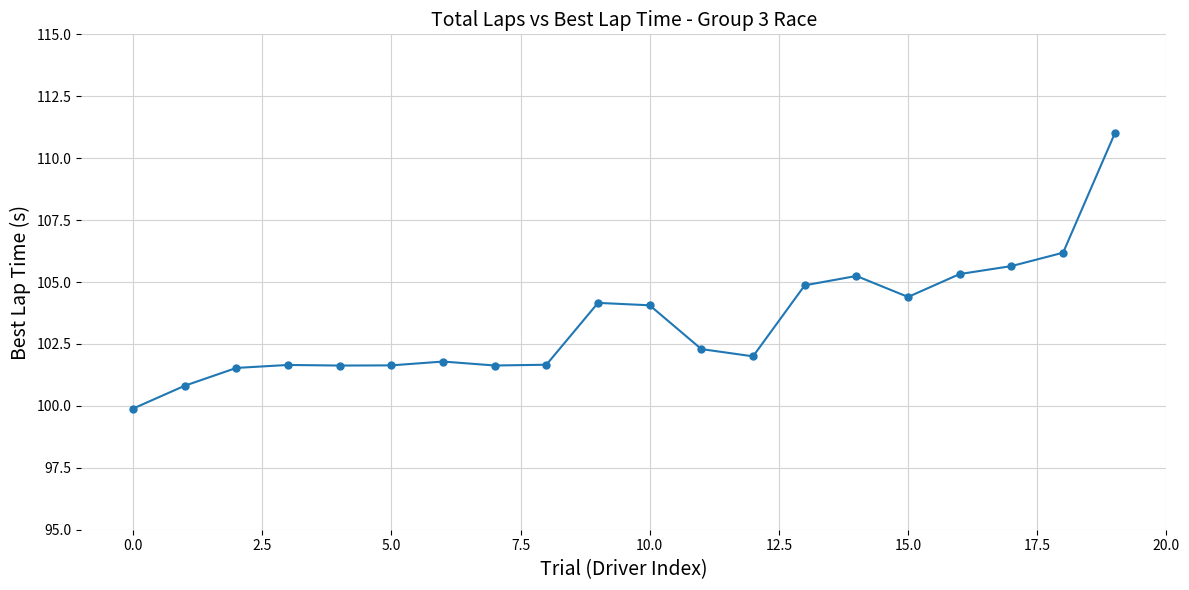

What is the difference between the maximum and minimum values?

11.1